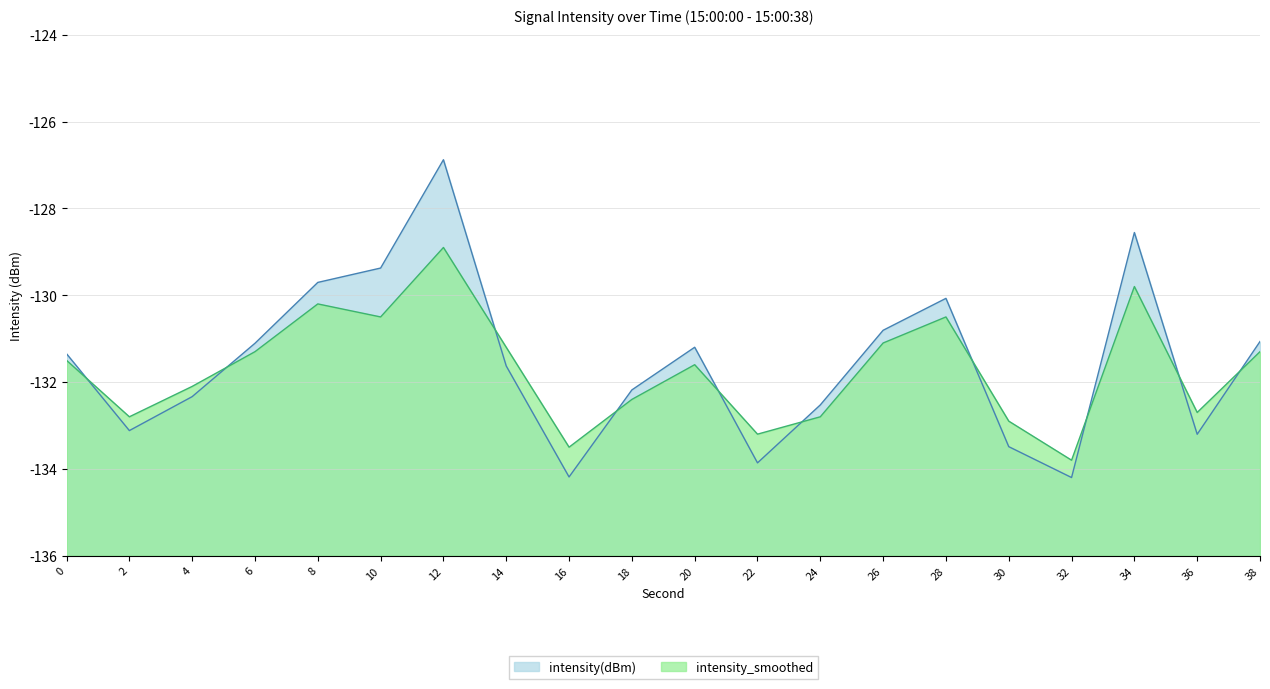

Does the chart display data point markers on the line(s)?

No